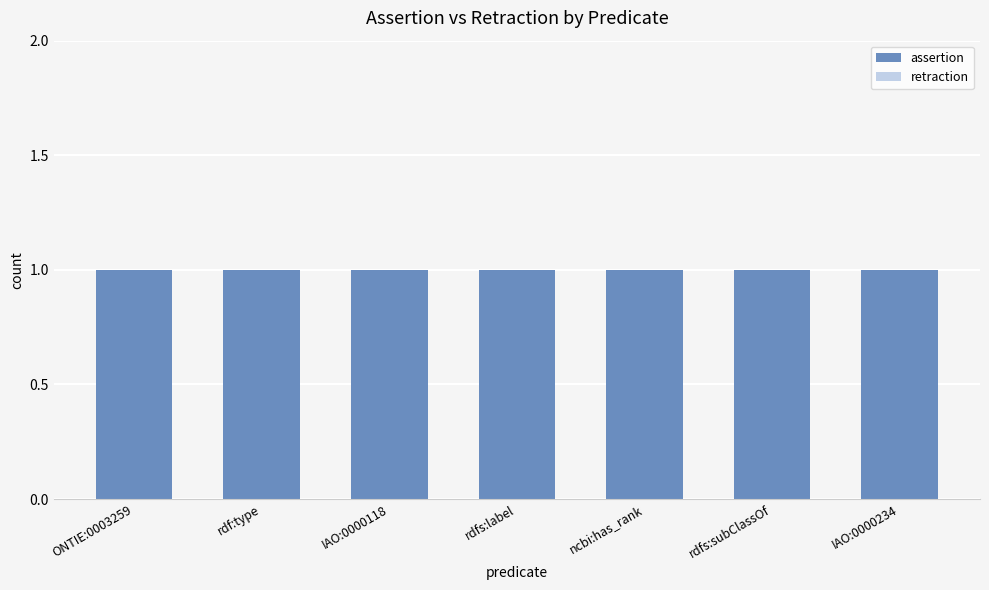

Which series has the largest total across all categories?

assertion